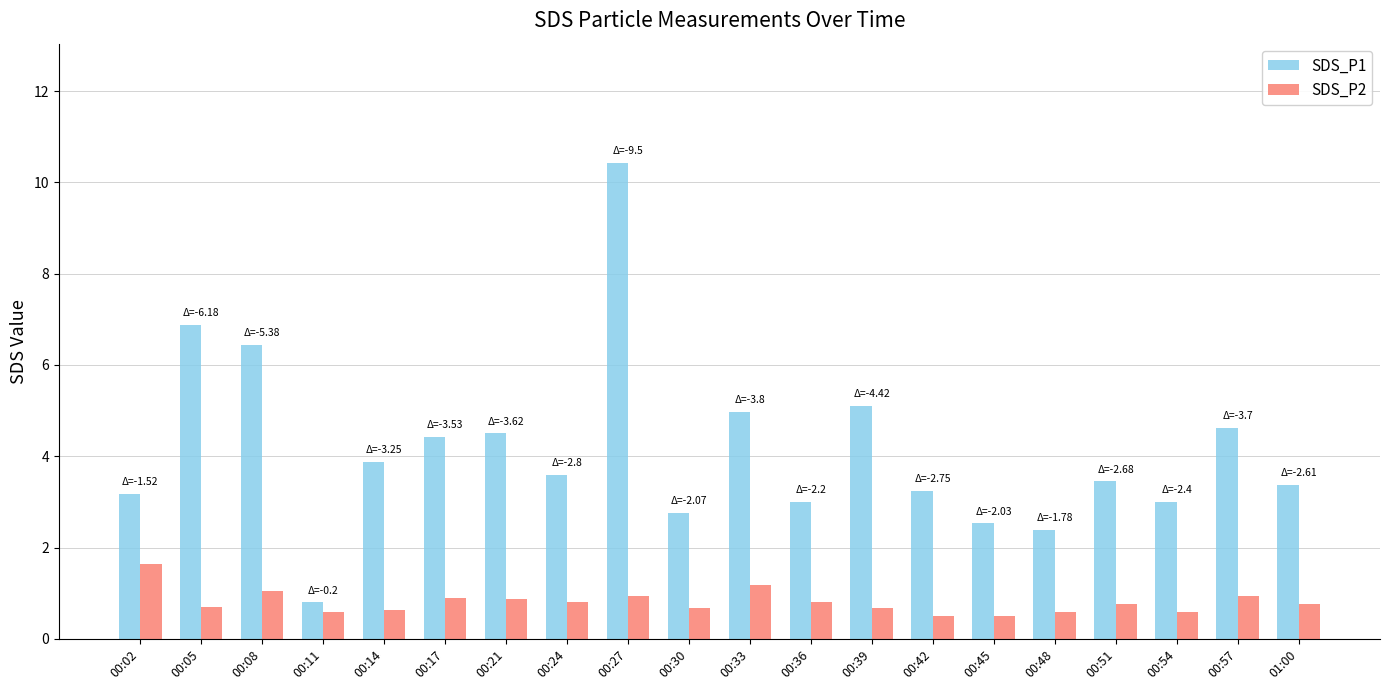

At how many categories does at least one series exceed 9?

1